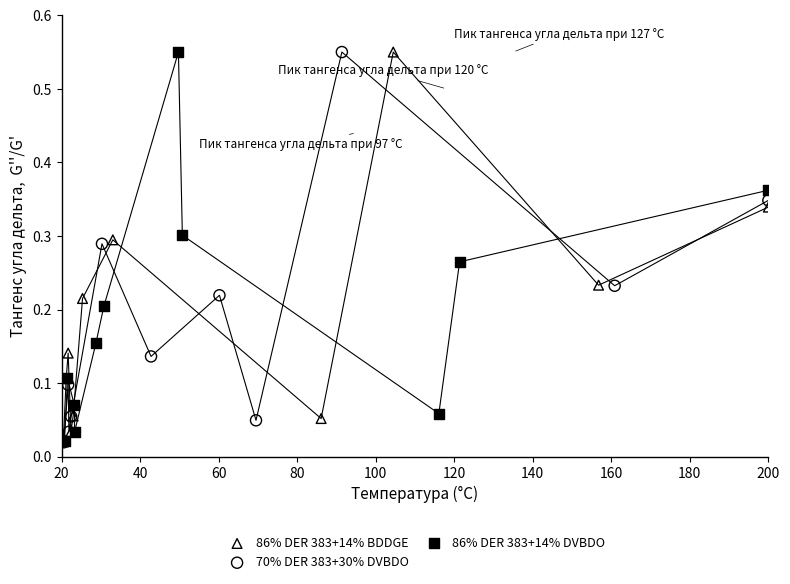

Which series has the widest spread of Y values?

70% DER 383+30% DVBDO